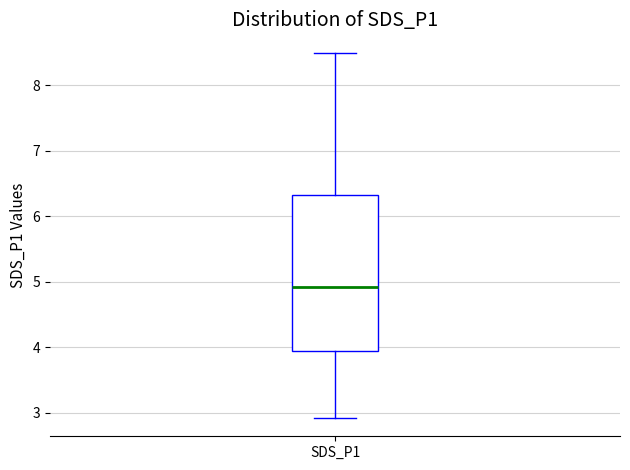

Transcribe this box plot: give where the median line is, the range the box spans, and where the two whiskers end, as read against the y-axis. The values are not printed on the chart, so give them approximately, as read against the axis.

median 4.9, box 3.9 to 6.3, whiskers 2.9 to 8.5